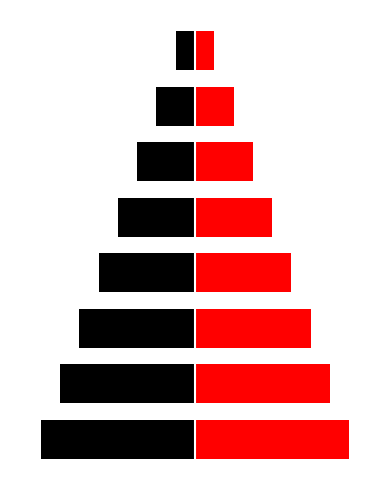

At which label does Ідентифікатор (left) first exceed -4?

5